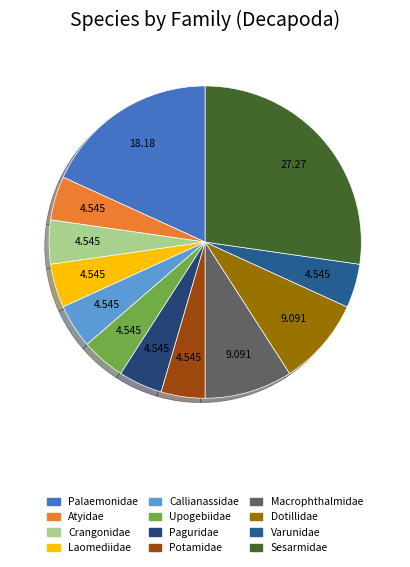

Count the number of slices in the pie.

12